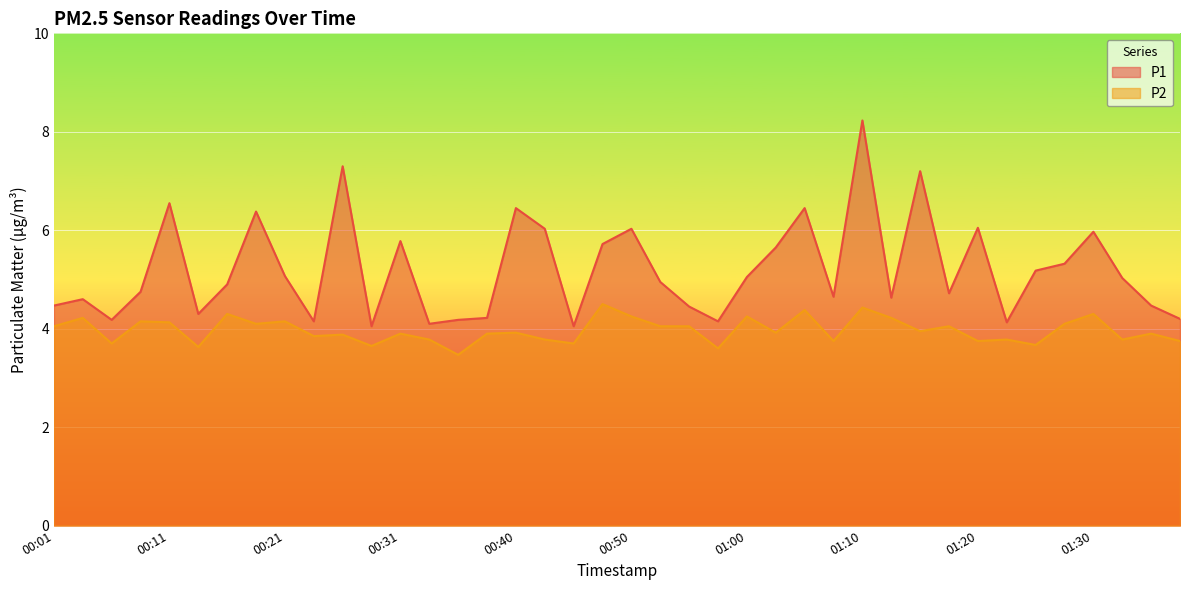

What is the difference between the second highest and second lowest values in the P1 series?

3.2